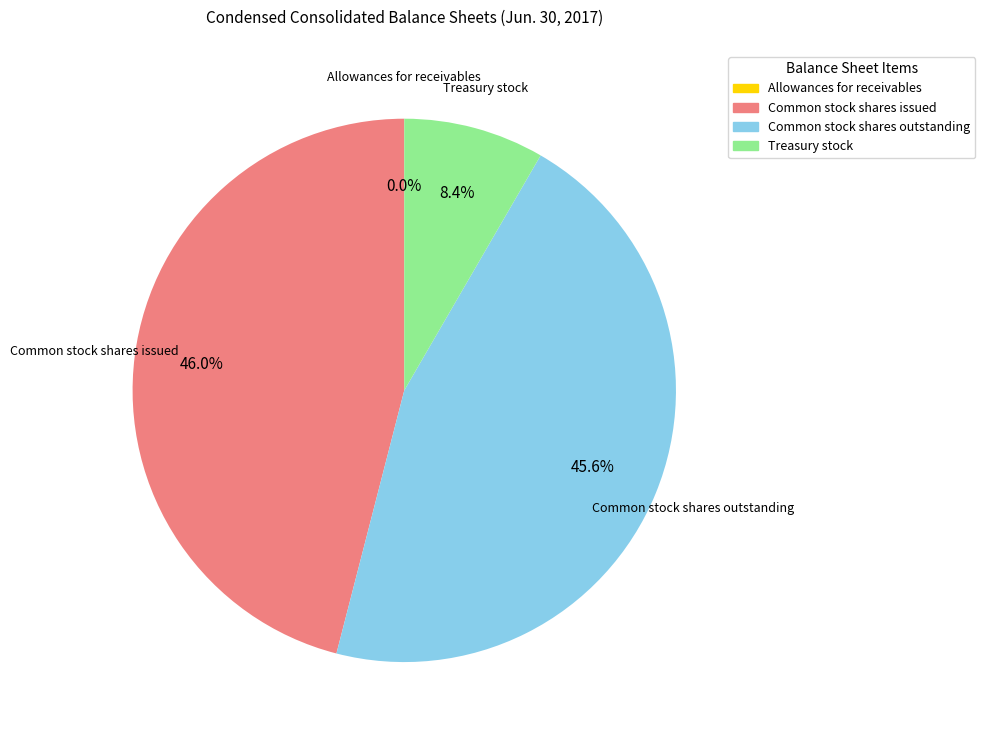

Is there a majority slice in this chart?

No